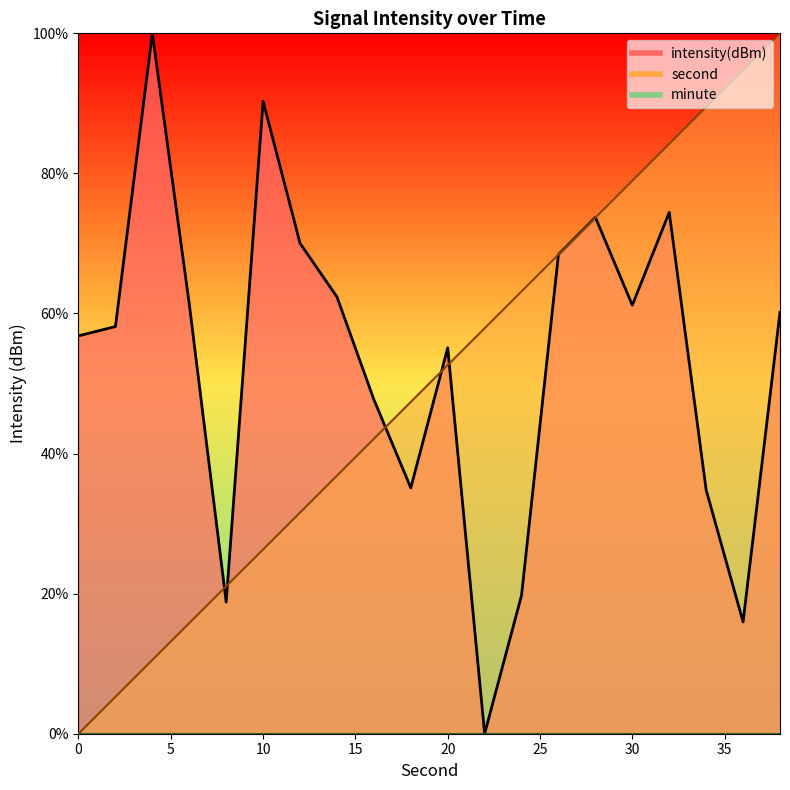

Reading left to right, extract all data points from this chart.

second: 0.0	5.3	10.5	15.8	21.1	26.3	31.6	36.8	42.1	47.4	52.6	57.9	63.2	68.4	73.7	78.9	84.2	89.5	94.7	100.0
intensity: 56.8	58.1	100.0	61.3	18.8	90.3	70.0	62.4	47.7	35.1	55.1	0.0	19.8	68.4	73.7	61.2	74.4	34.8	16.0	60.2